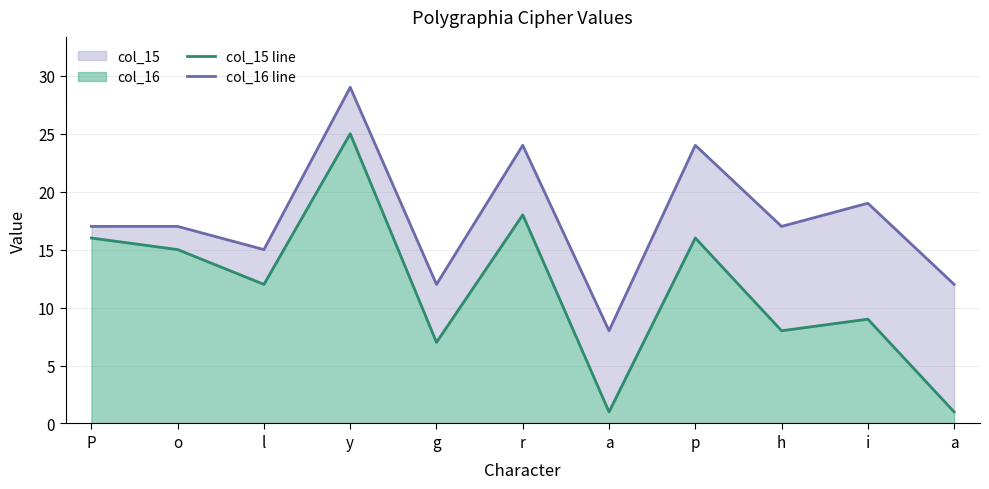

Where is col_15 line nearest to the value 13?

l